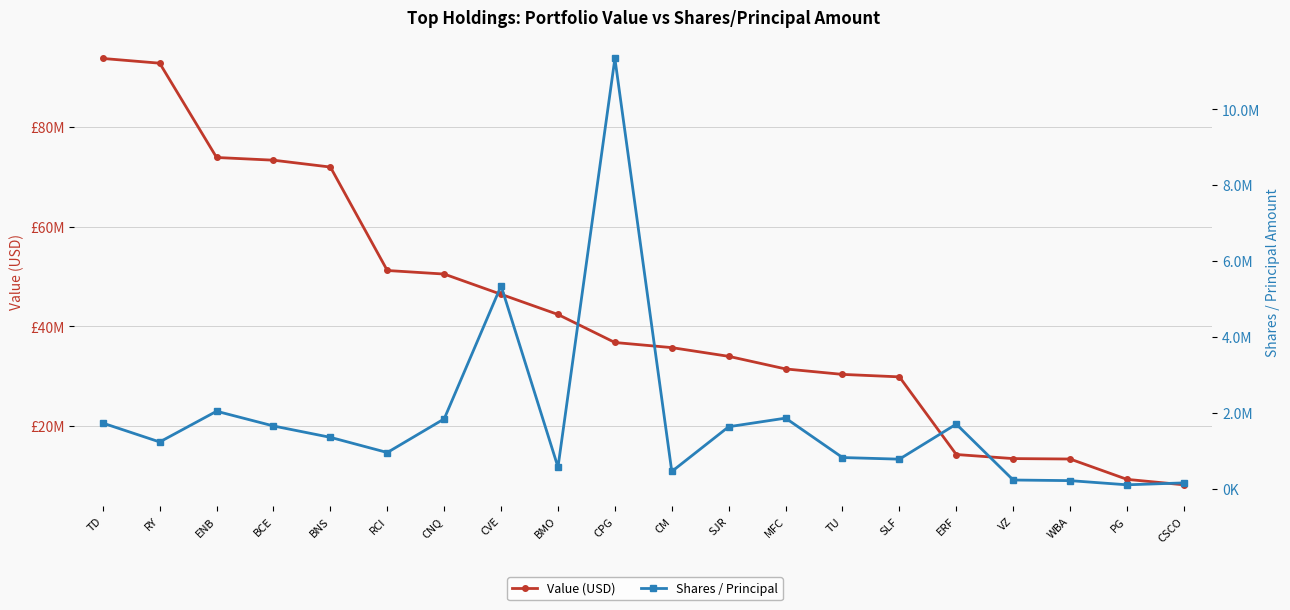

What is the minimum value shown in the chart?

100769